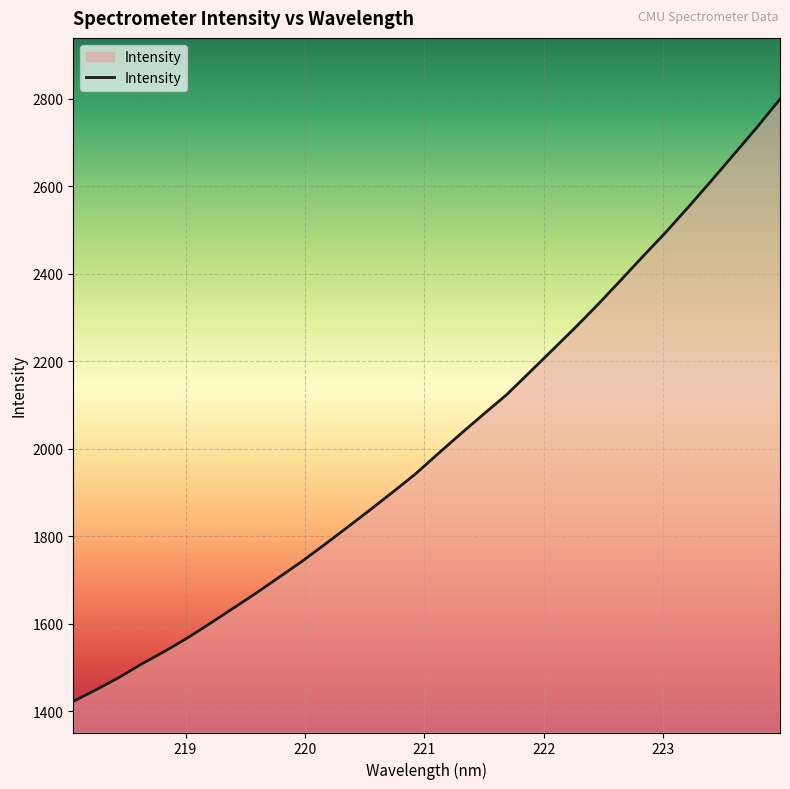

What is the maximum value shown in the chart?

2799.4